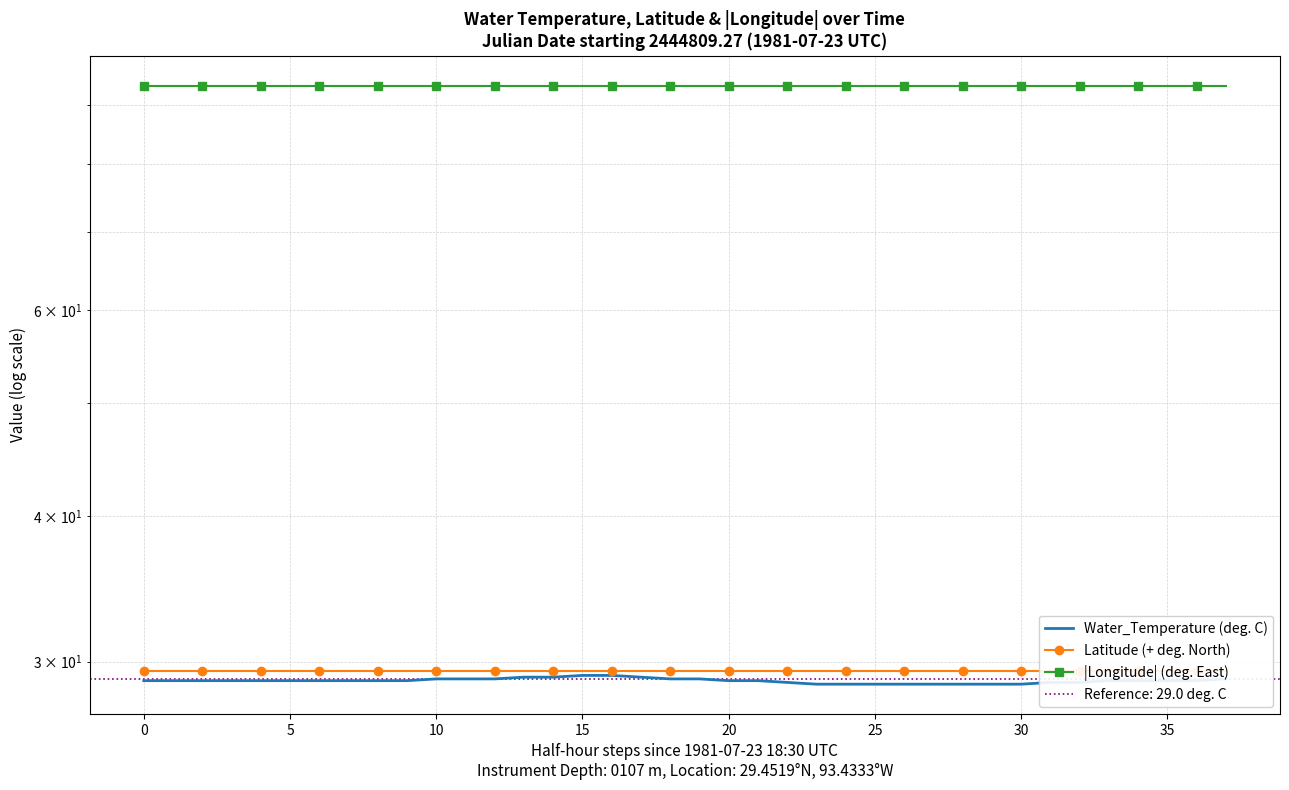

Which series has the largest range (max minus min)?

Water_Temperature (deg. C)